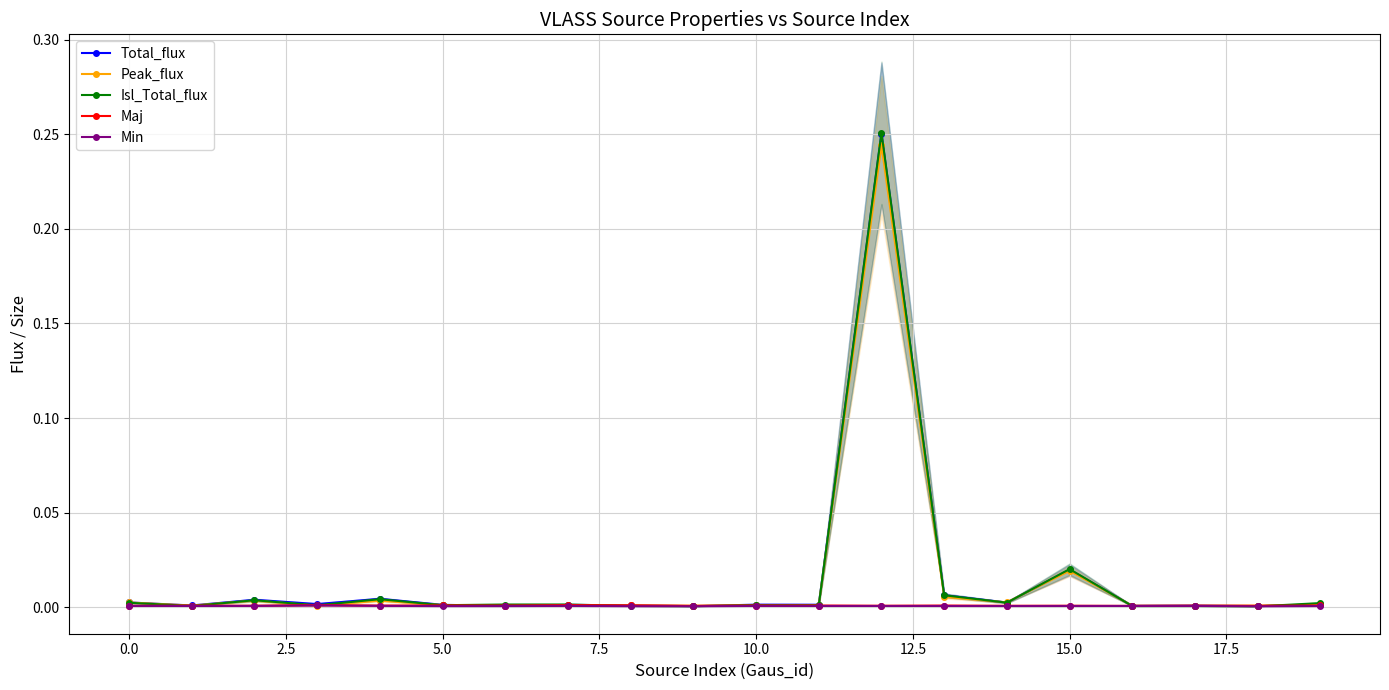

Which category has the highest value across all series?

12